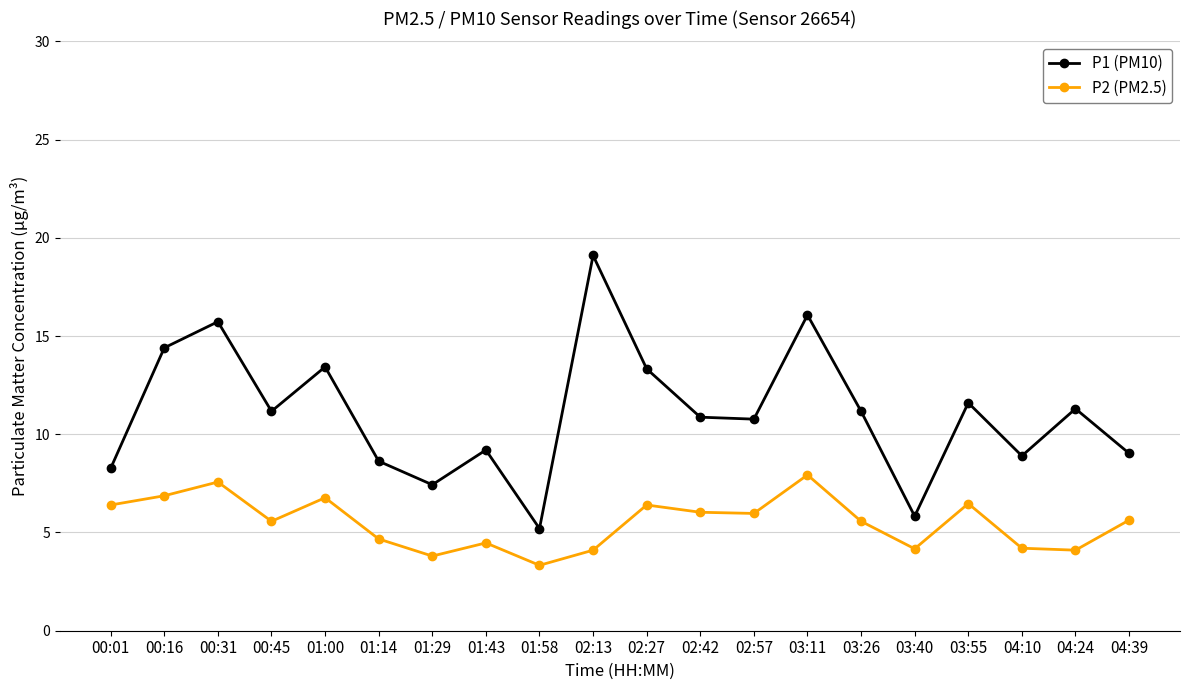

At 00:16, list the series in order from smallest to largest.

P2 (PM2.5), P1 (PM10)